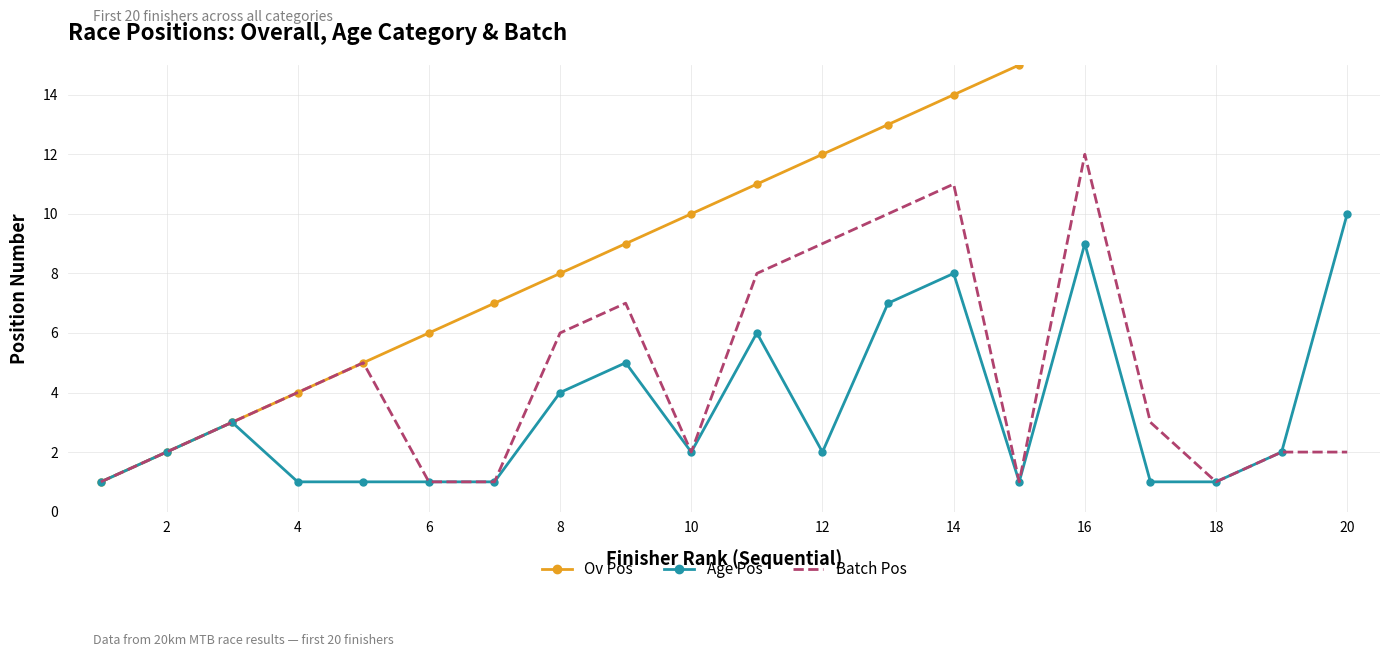

True or false: Age Pos and Batch Pos cross at least once.

False